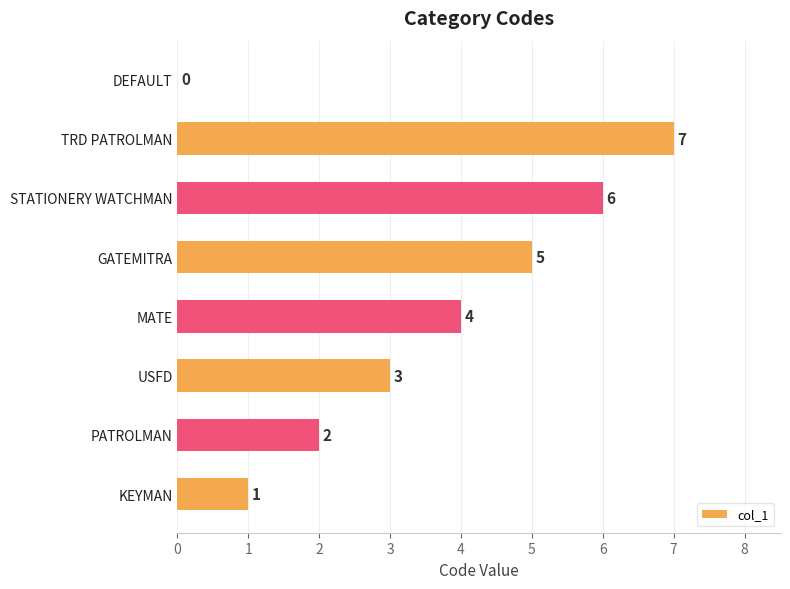

How many values are between 2 and 6?

5